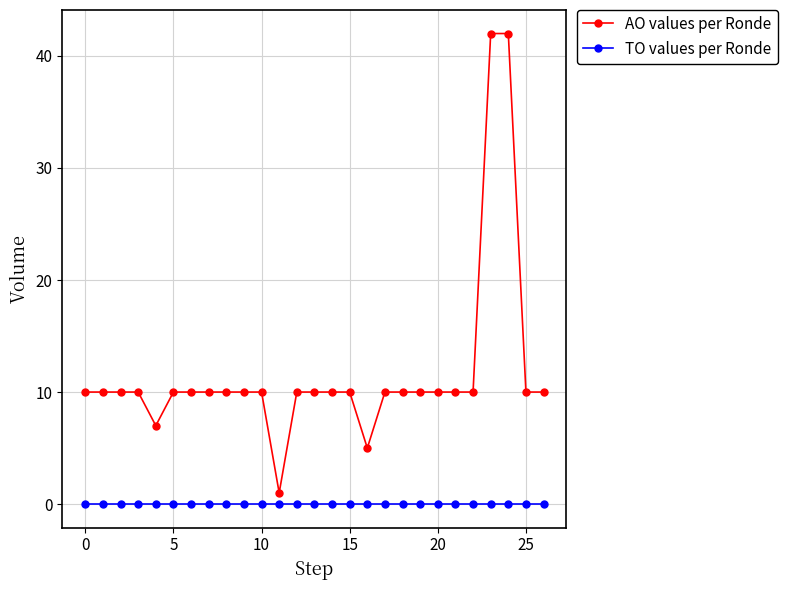

What is the sum of all AO values per Ronde values?

317